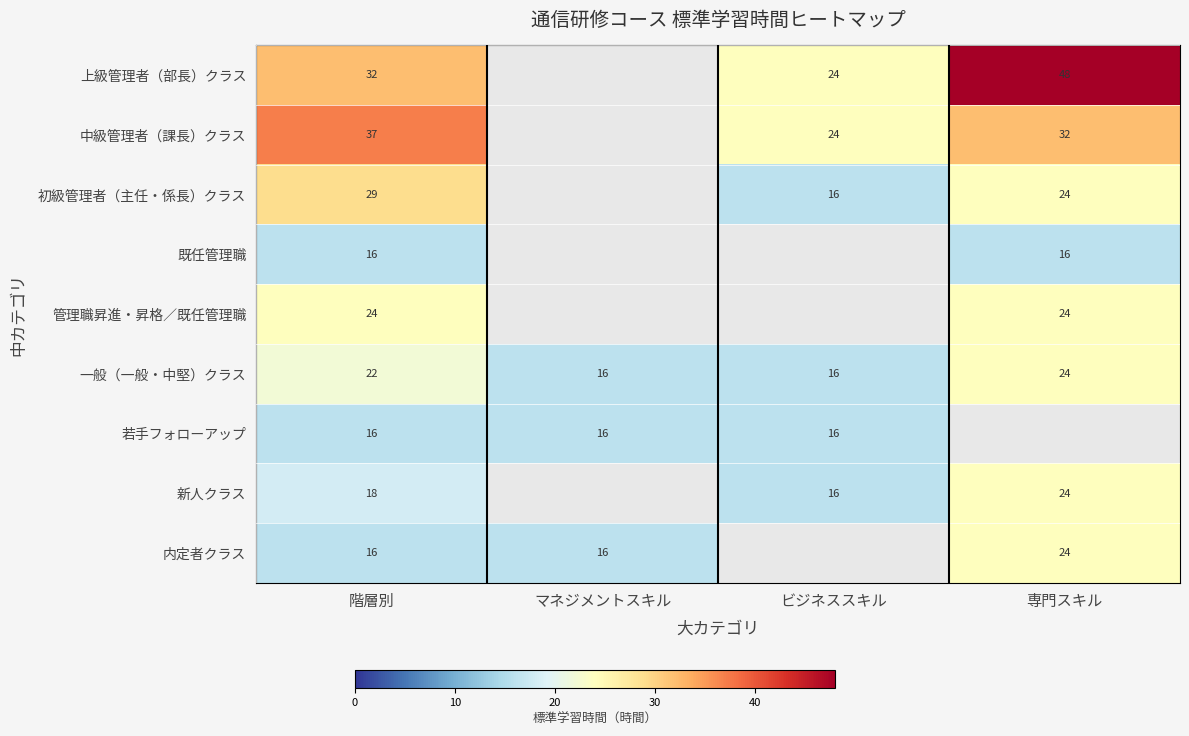

The value of 新人クラス at 専門スキル is 10. True or false?

False